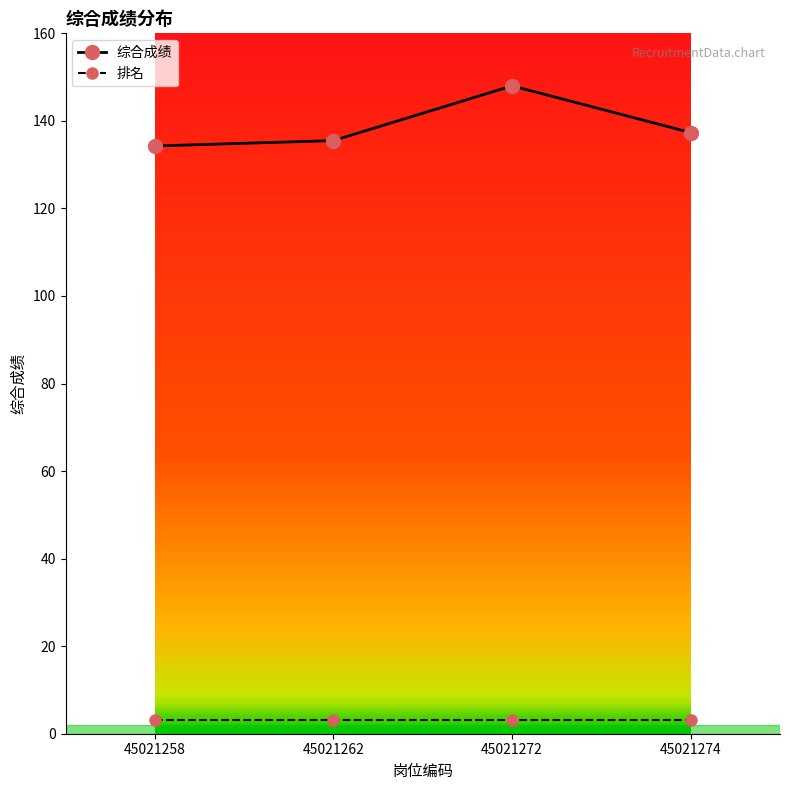

True or false: 综合成绩 has a value of 228.0 at 45021272.

False